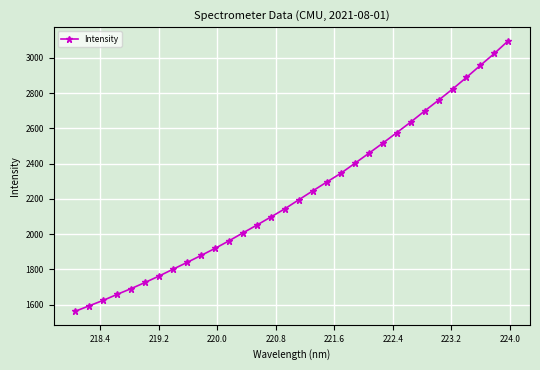

What is the average value?

2226.6